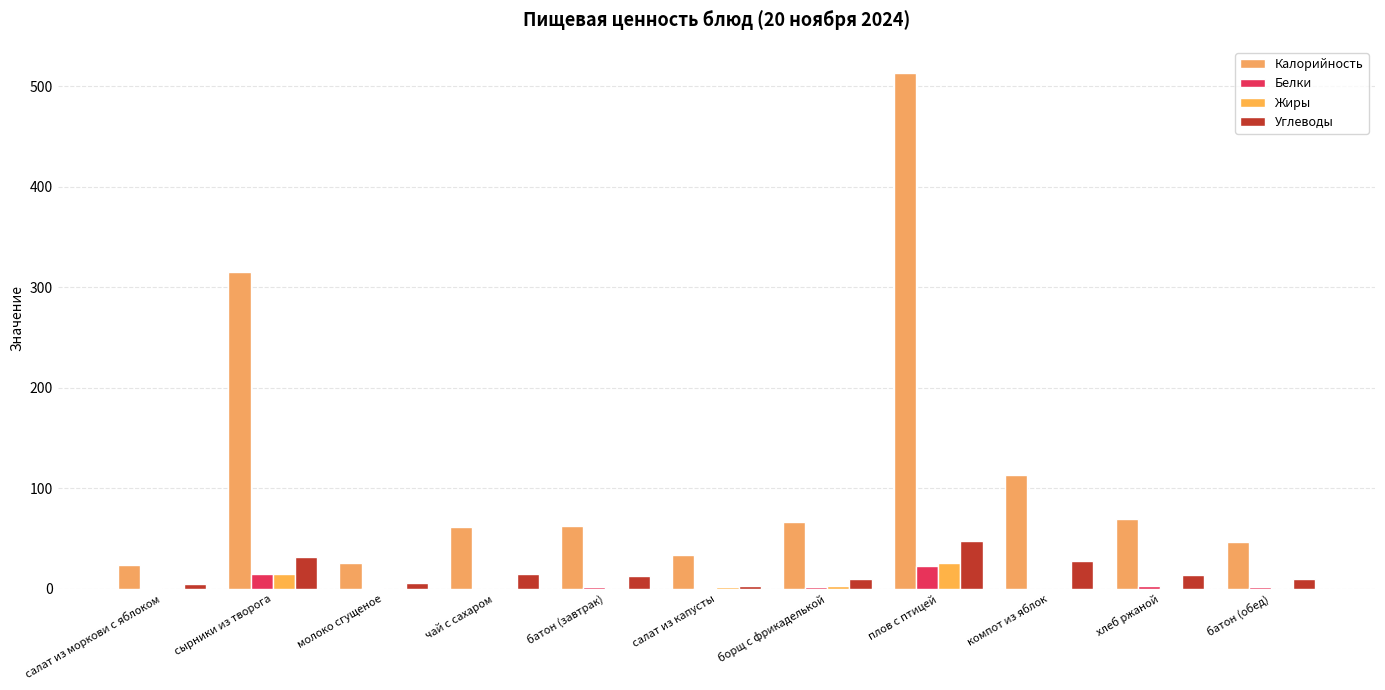

Reading right to left, what are all the values shown in this chart?

Калорийность: 46.9	69.6	113.6	513.6	66.8	33.4	62.5	61.3	25.8	315.1	23.9
Белки: 1.5	2.6	0.2	22.4	1.9	0.9	2.0	0.2	0.8	14.9	0.6
Жиры: 0.2	0.5	0.2	26.1	2.4	2.1	0.2	0.1	0.0	14.4	0.1
Углеводы: 9.8	13.7	27.9	47.2	9.3	2.7	13.1	15.0	5.7	31.5	5.1